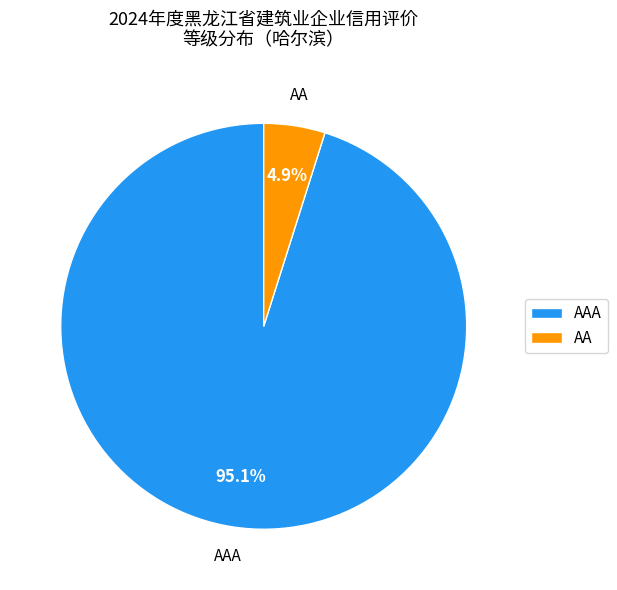

How many slices are in this pie chart?

2